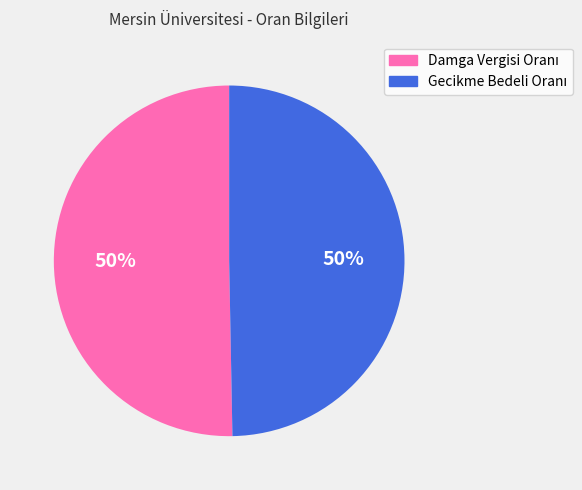

To the nearest percent, what is the average slice percentage?

50%